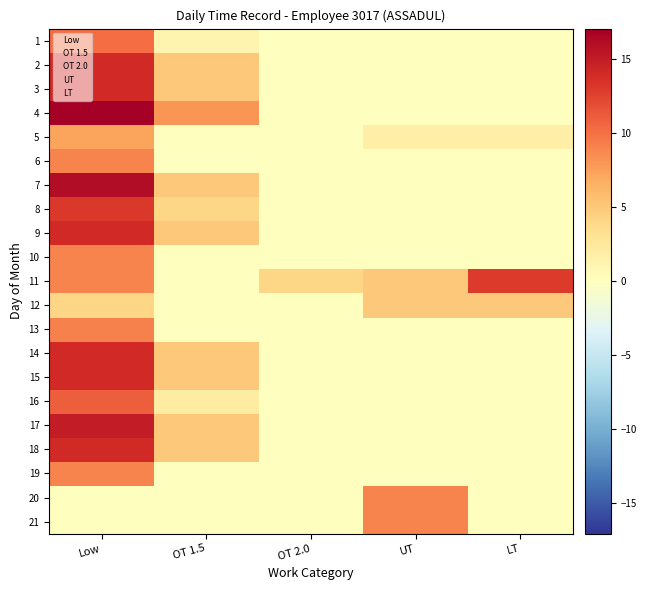

What is the total value across all series at Low?

223.1